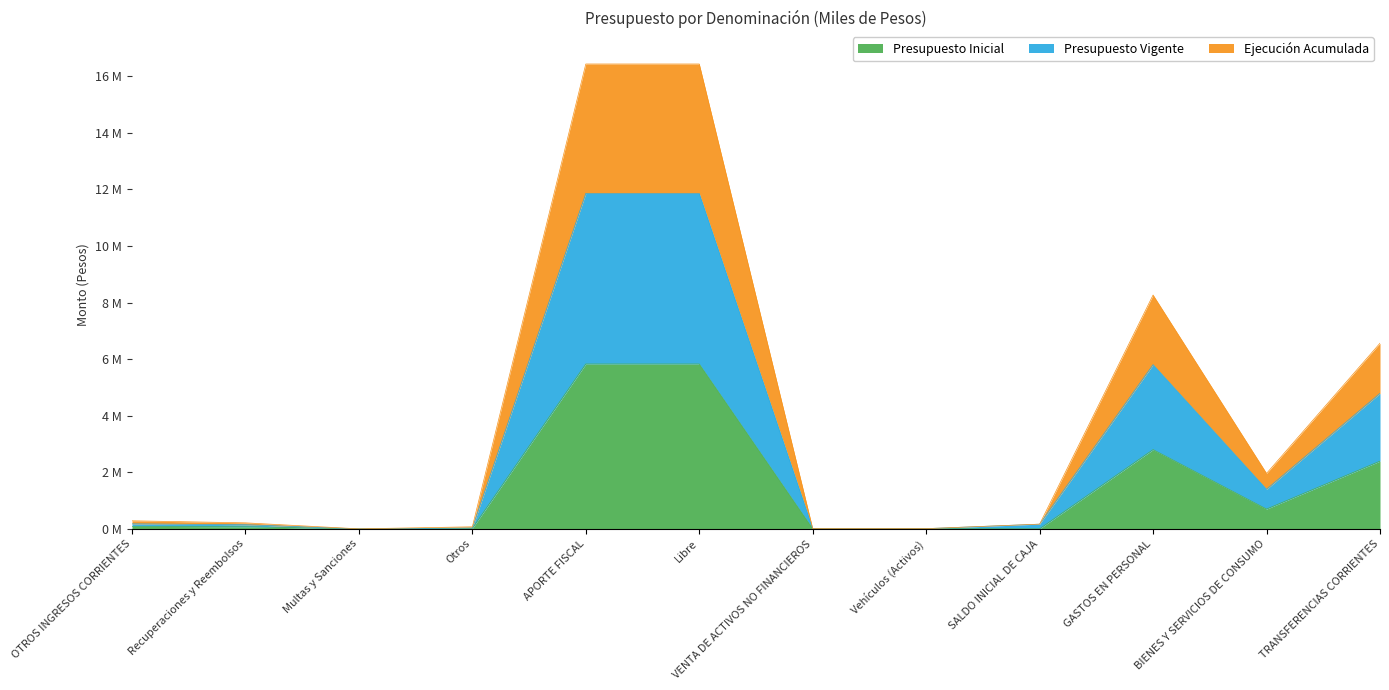

Reading left to right, extract all data points from this chart.

Presupuesto Inicial: 0.1	0.1	0.0	0.0	5.8	5.8	0.0	0.0	0.0	2.8	0.7	2.4
Presupuesto Vigente: 0.2	0.1	0.0	0.0	11.9	11.9	0.0	0.0	0.2	5.8	1.4	4.8
Ejecución Acumulada: 0.3	0.2	0.0	0.1	16.4	16.4	0.0	0.0	0.2	8.3	2.0	6.6